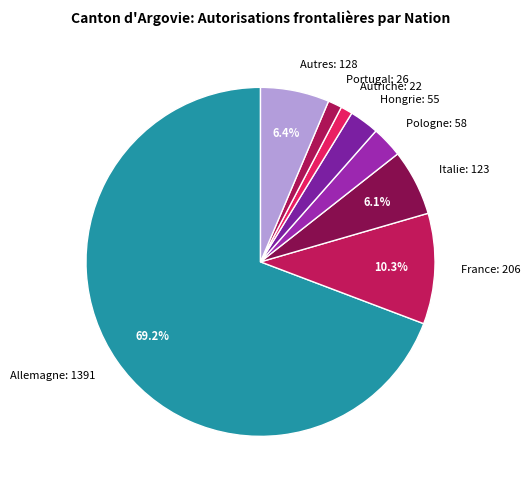

How many segments does this pie chart have?

8